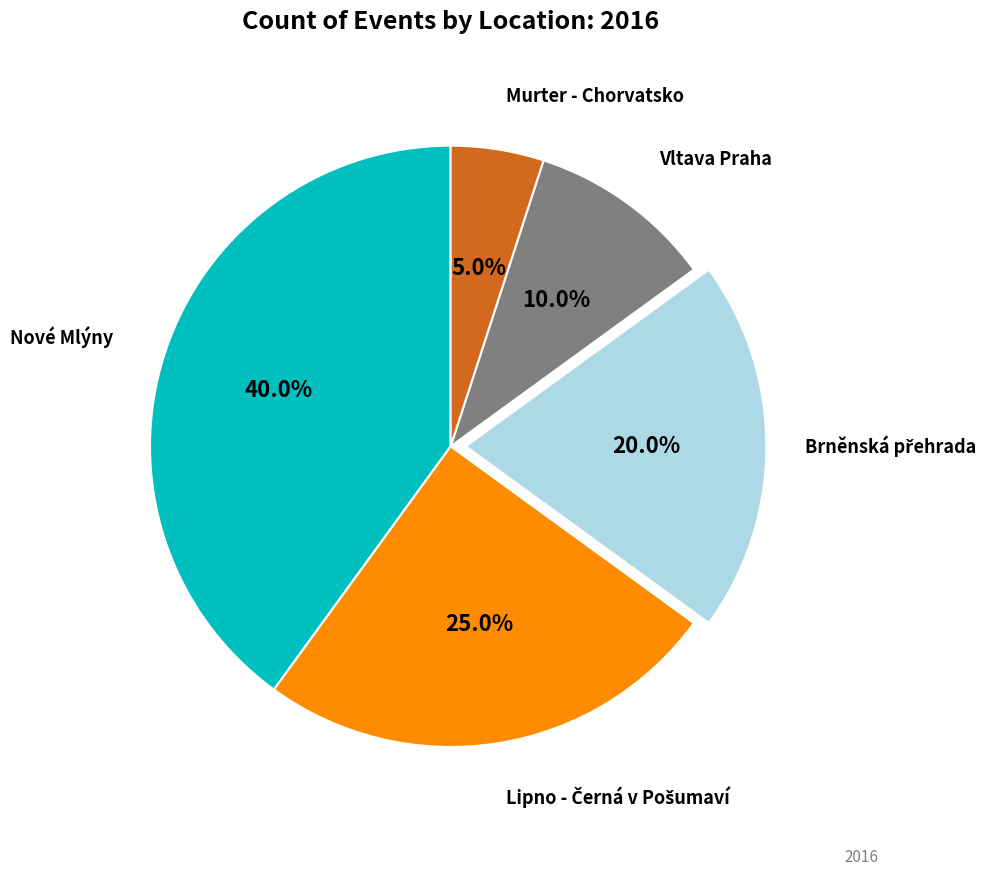

Does any single category account for the majority?

No